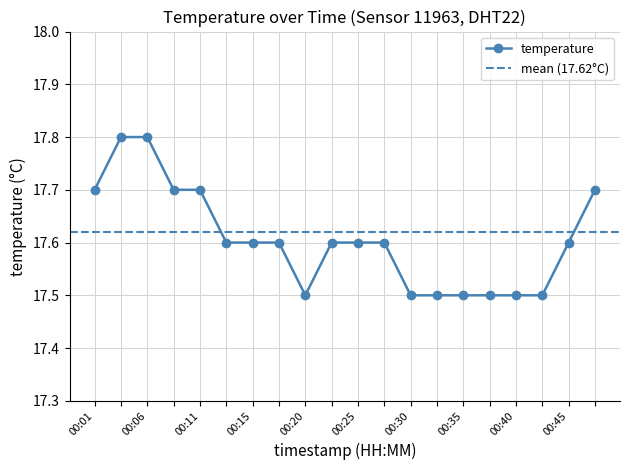

Reading left to right, what are all the values shown in this chart?

17.7	17.8	17.8	17.7	17.7	17.6	17.6	17.6	17.5	17.6	17.6	17.6	17.5	17.5	17.5	17.5	17.5	17.5	17.6	17.7